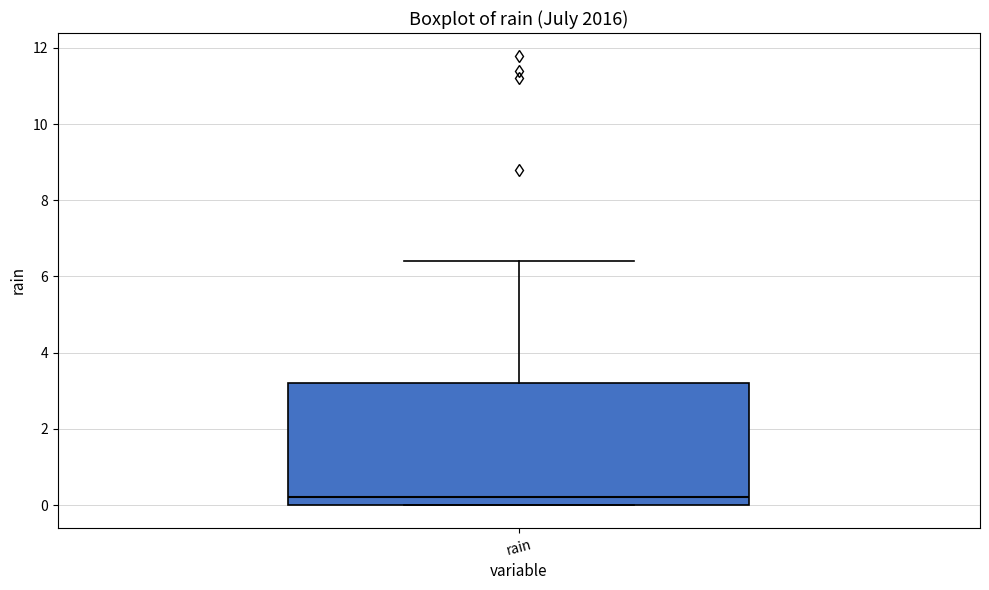

Read this box plot against the y-axis: the position of the median line, the range covered by the box, and the ends of both whiskers. The values are not printed on the chart, so give them approximately, as read against the axis.

median 0.2, box 0.0 to 3.2, whiskers 0.0 to 6.4